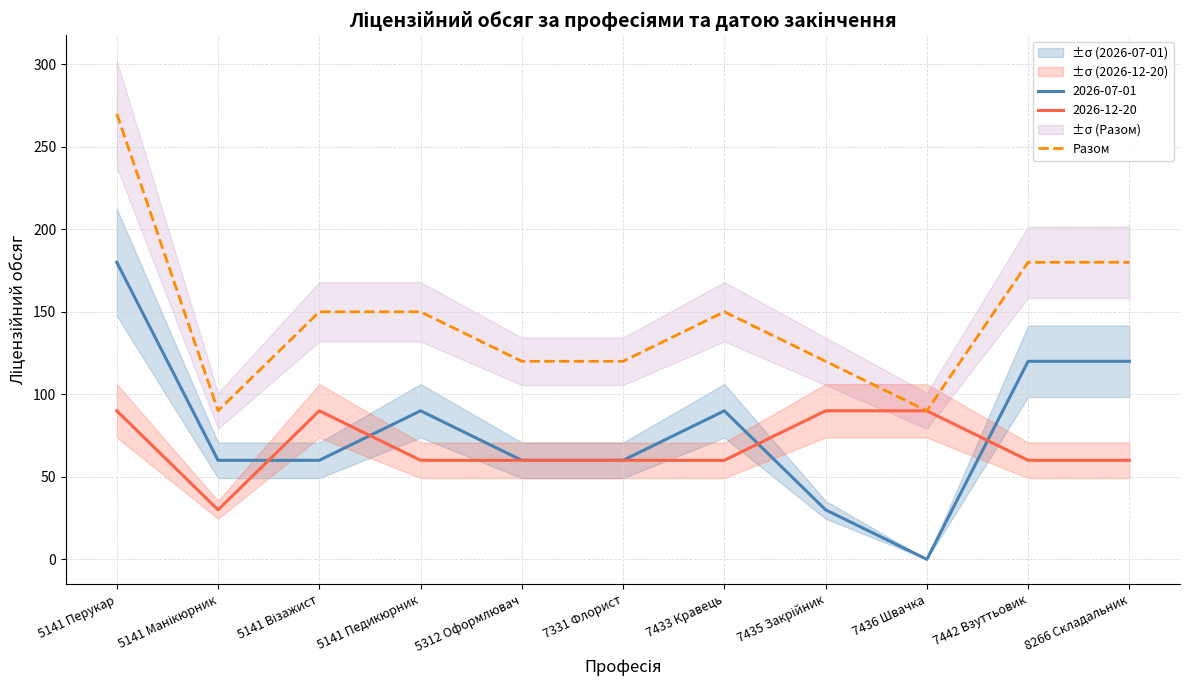

Reading right to left, extract all data points from this chart.

180	180	90	120	150	120	120	150	150	90	270